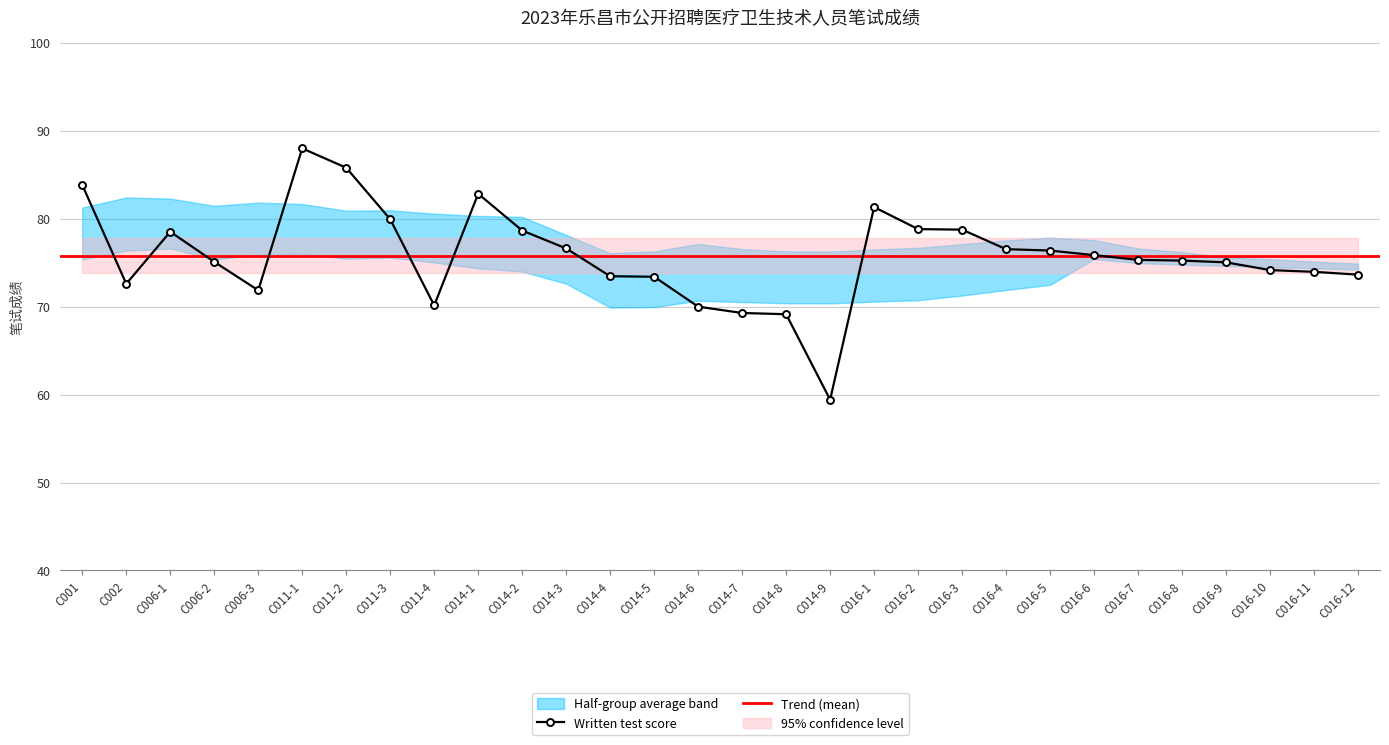

The value of Written test score at C014-3 is 20.4. True or false?

False